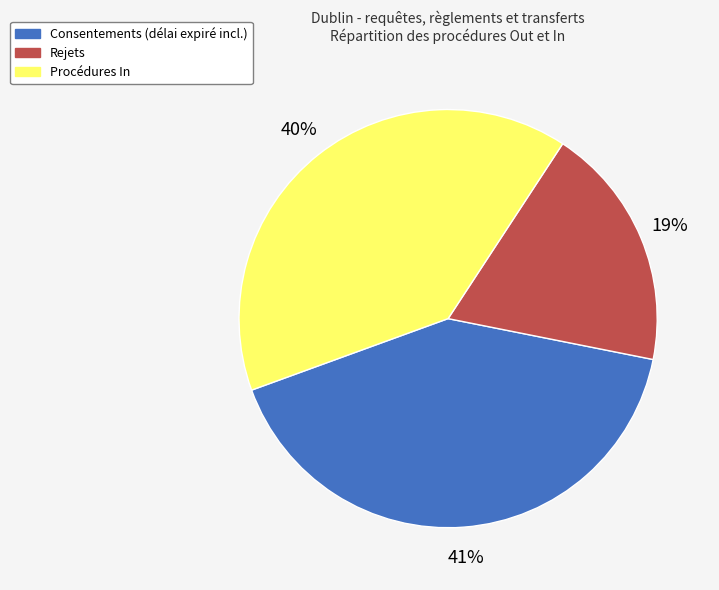

The Procédures In slice represents 40% of the pie. True or false?

True